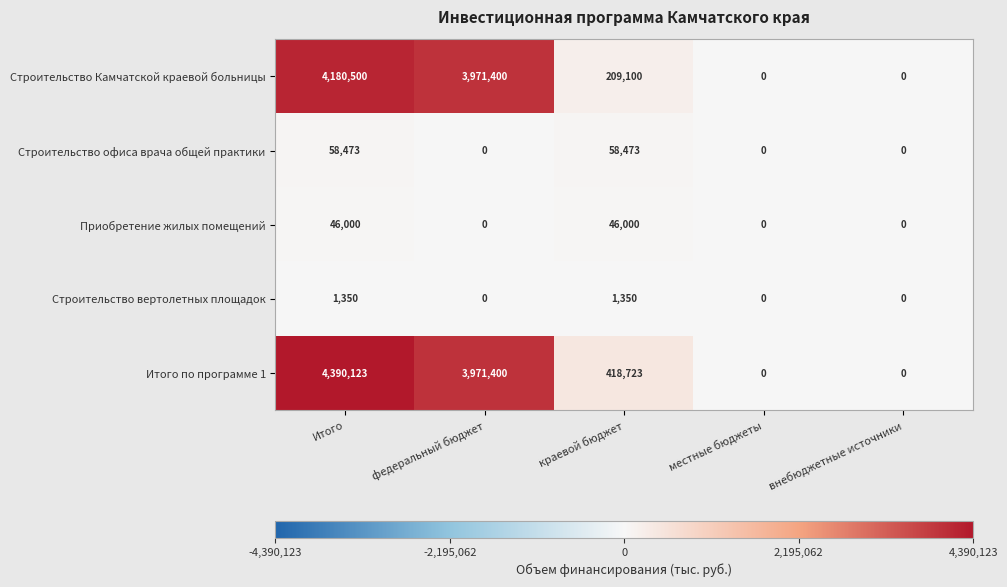

At which category is the sum across all series the highest?

Итого